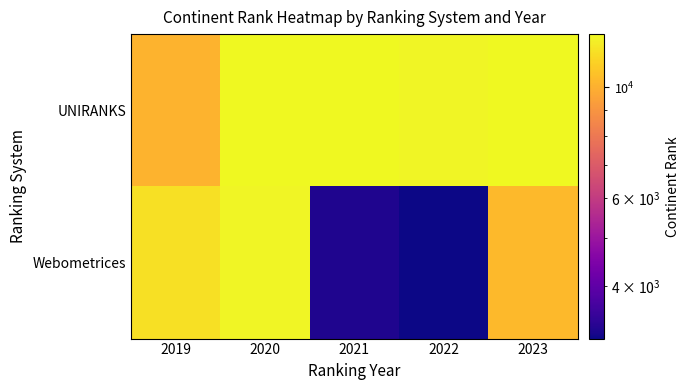

Rank the series by their average value, from highest to lowest.

UNIRANKS, Webometrices